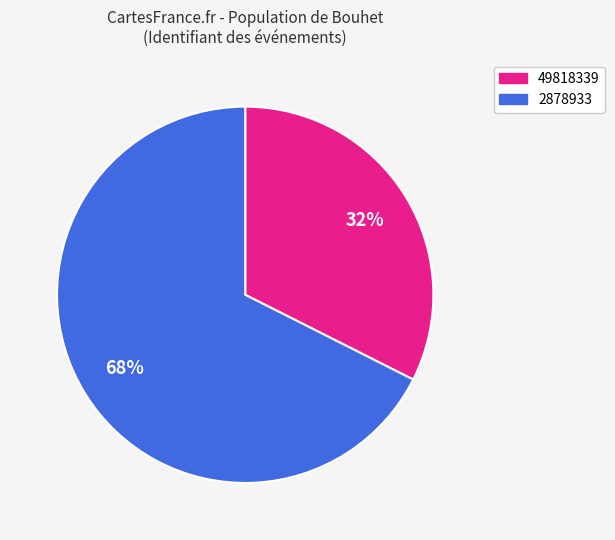

Rank the categories by value from lowest to highest.

49818339, 2878933